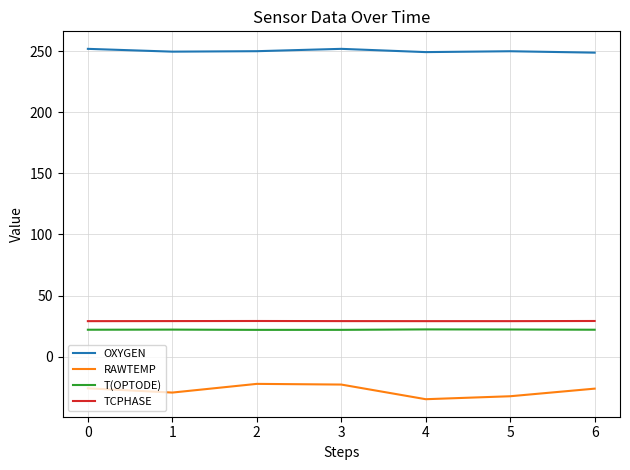

True or false: OXYGEN and RAWTEMP intersect in this chart.

False